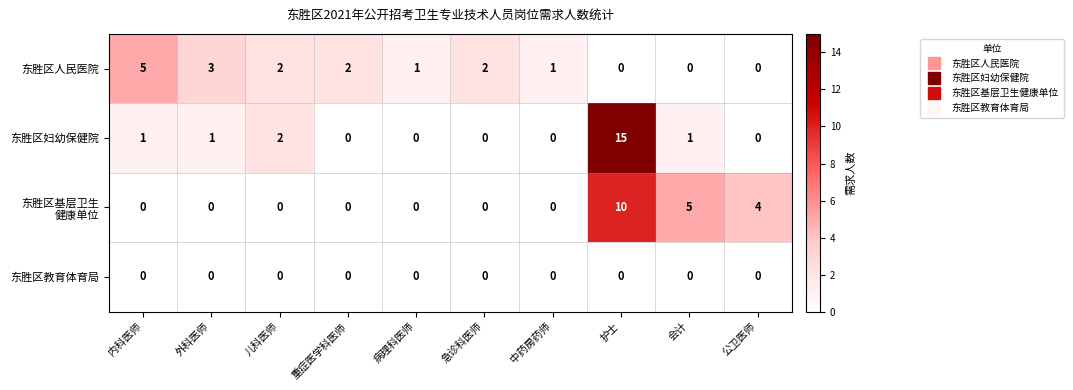

Count the 东胜区人民医院 values in the range 0 to 2.

8